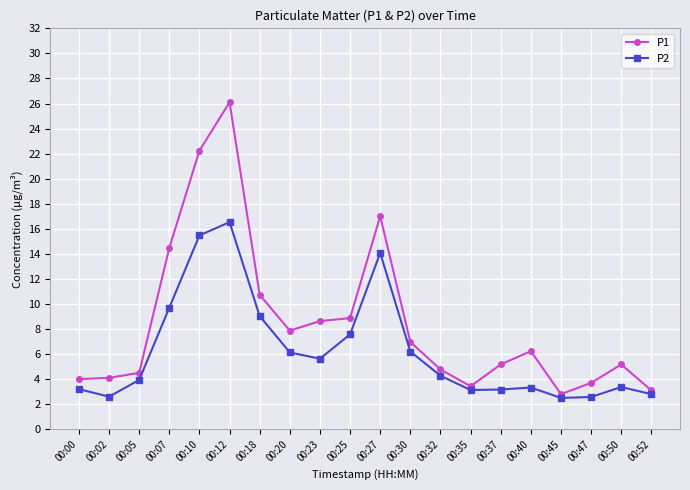

Which series has the widest spread of values?

P1